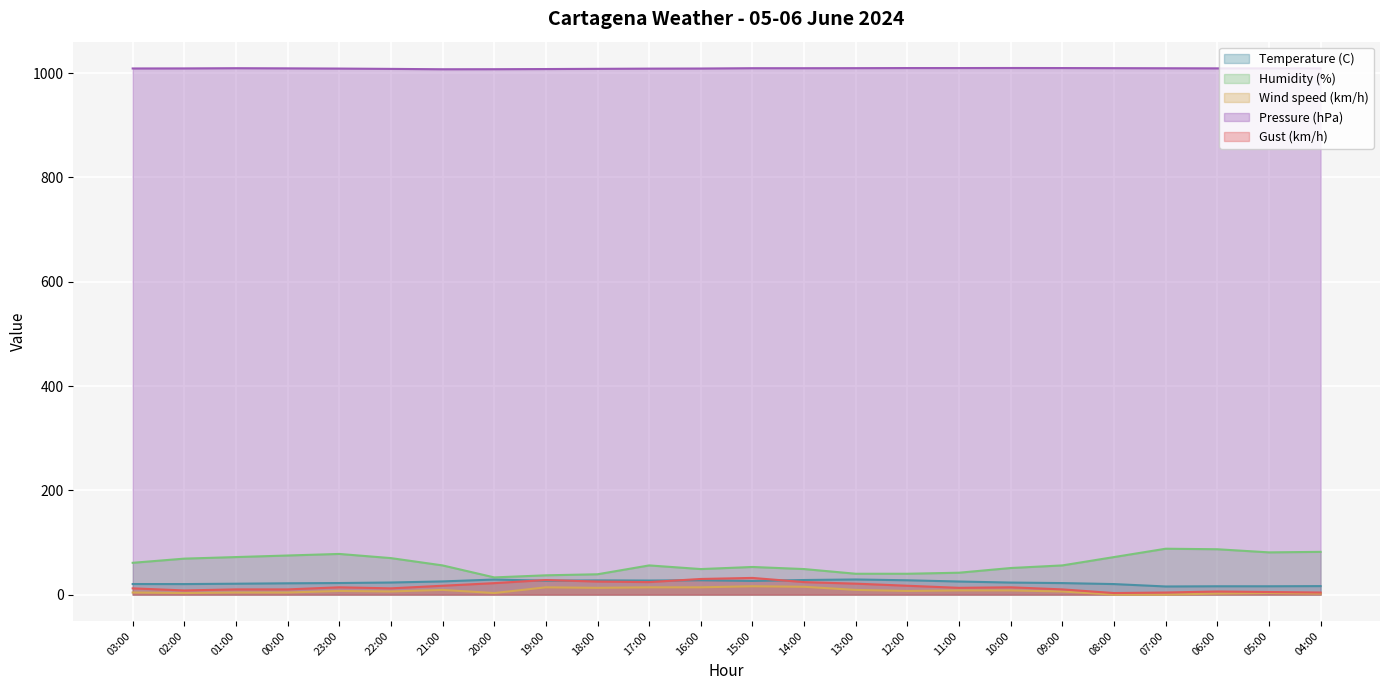

What position from the right is 18:00?

15